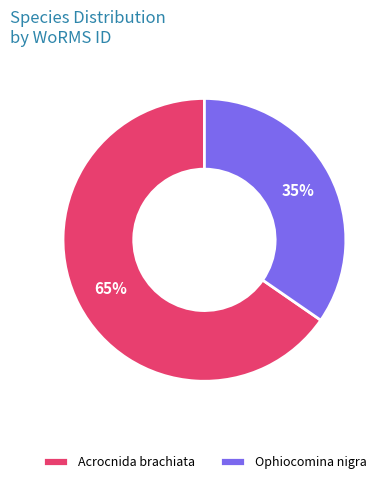

Count the number of slices in the pie.

2